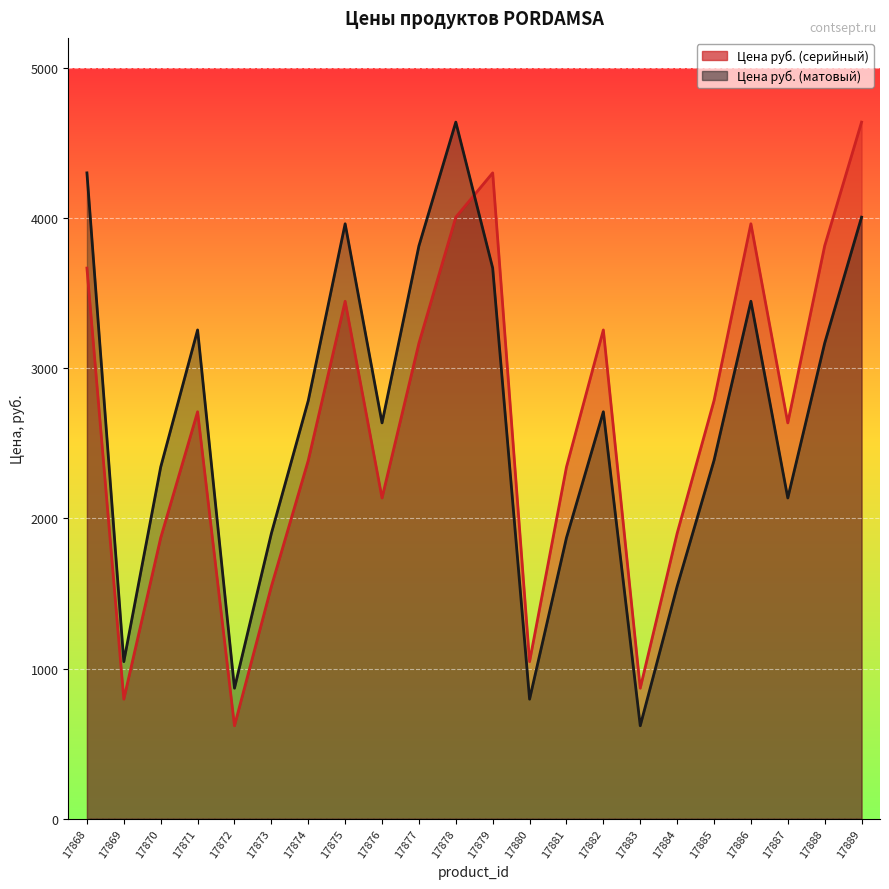

Count the number of categories in the chart.

22